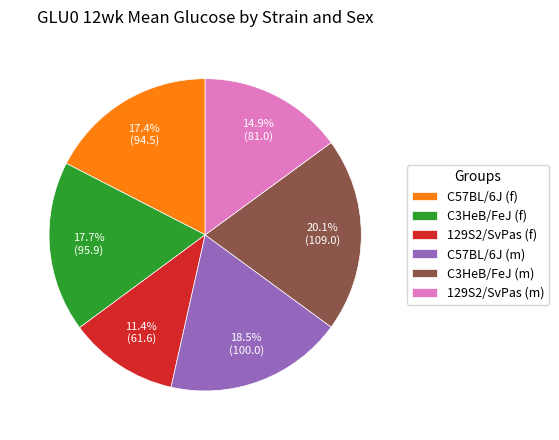

What percentage is the 129S2/SvPas (m) slice, to the nearest percent?

15%